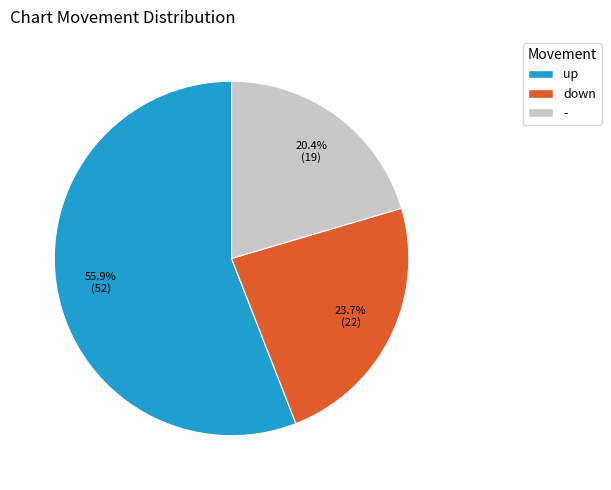

Which has a higher value, down or up?

up